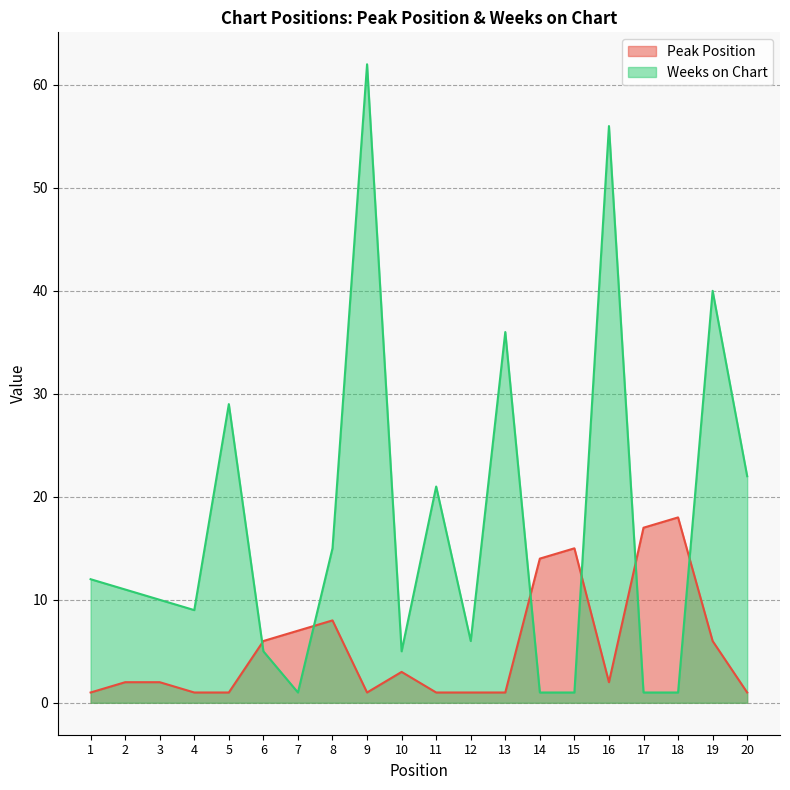

Where does the Peak Position series first go above 2?

6